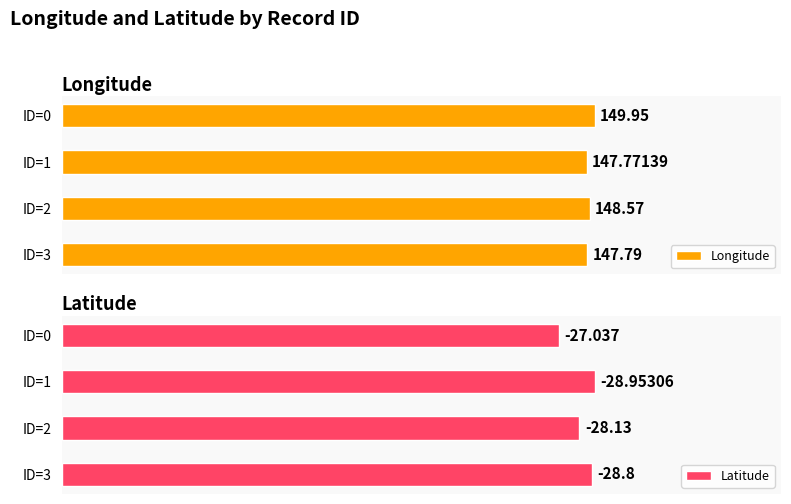

What is the spread (max minus min) of values at 2?

176.7